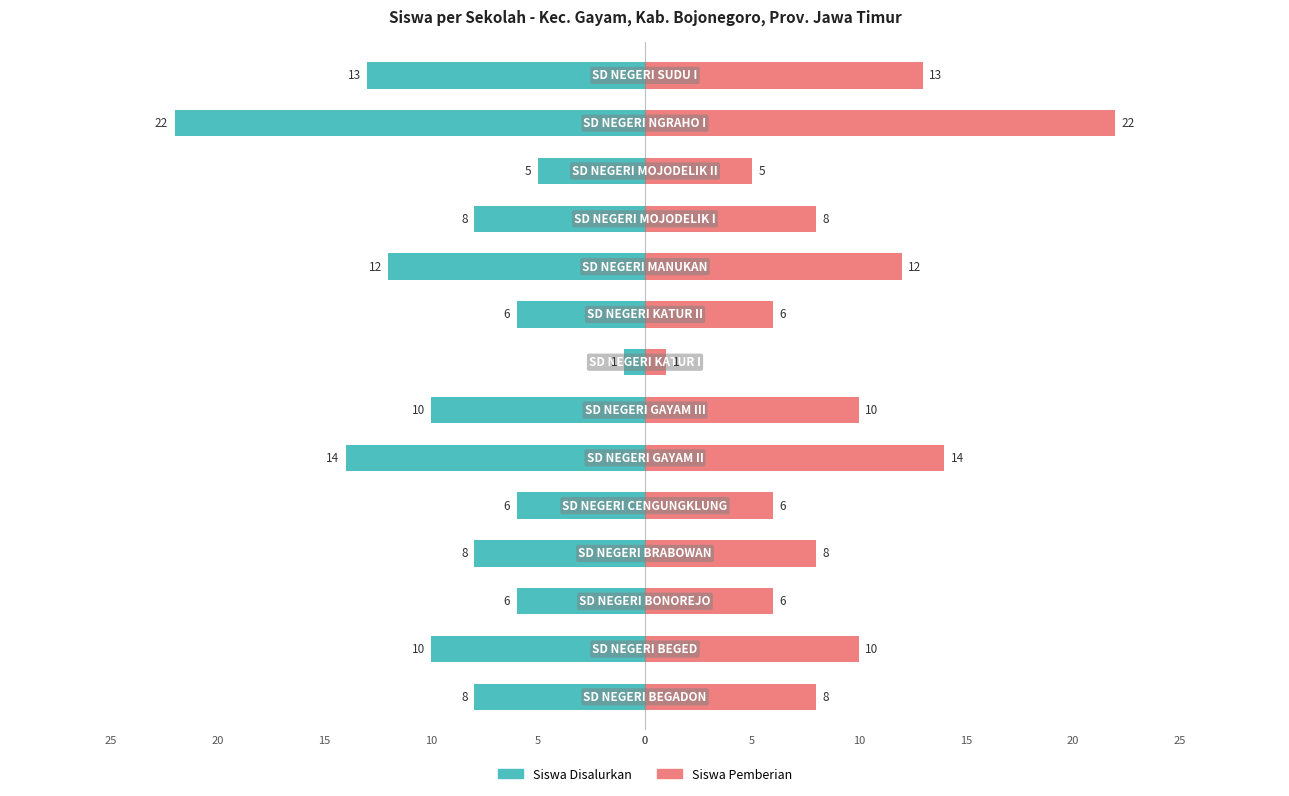

At how many categories does at least one series exceed 5?

12